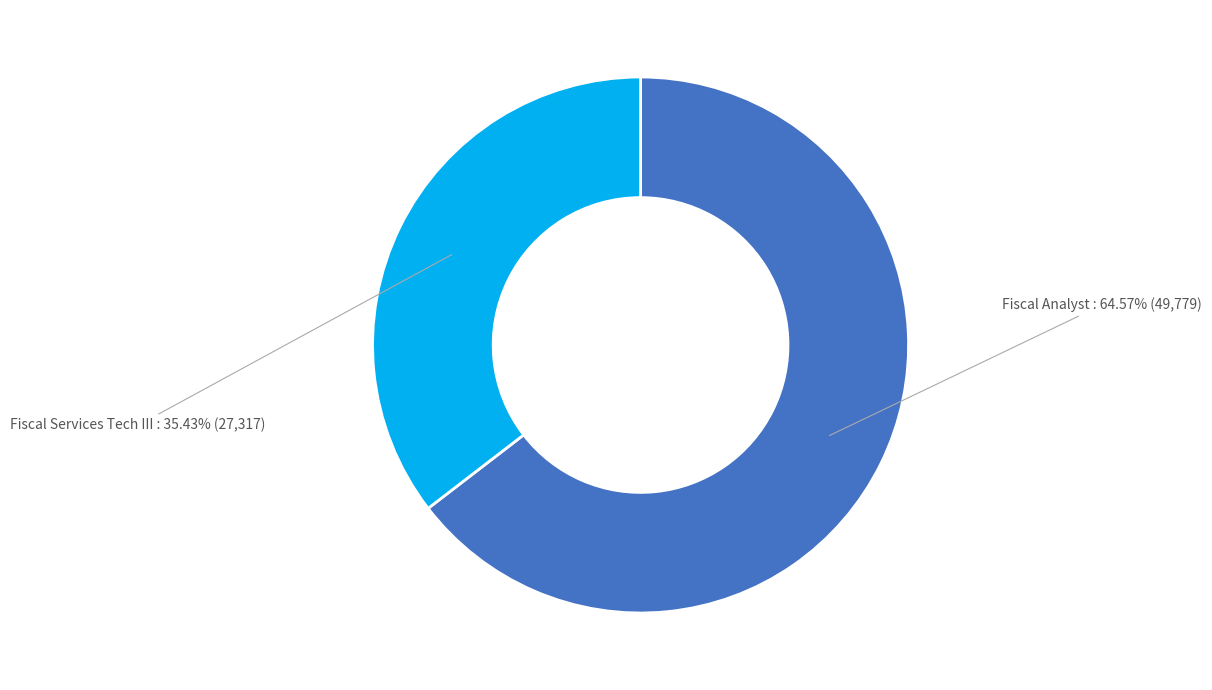

What is the largest slice in the pie chart?

Fiscal Analyst